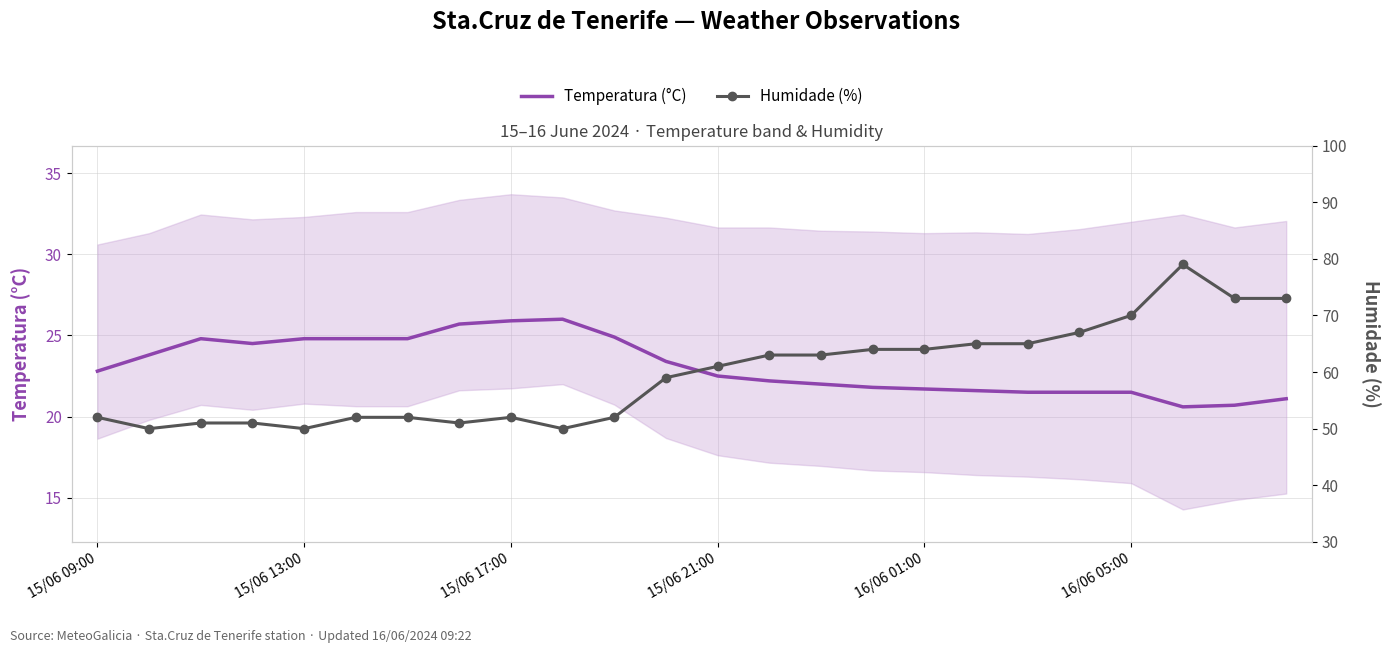

What is the sum of all Humidade (%) values?

1429.0